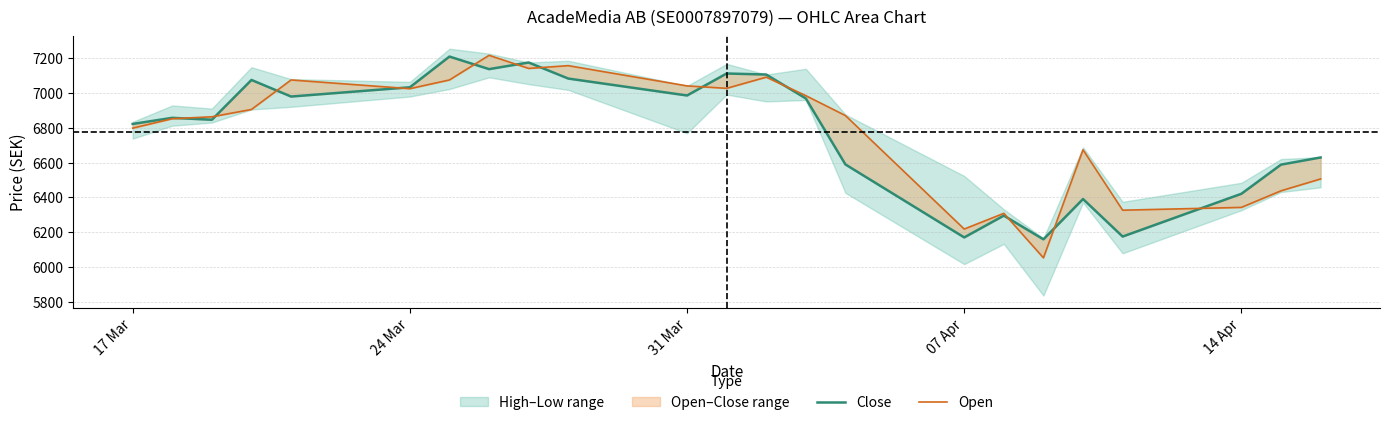

What is the difference between the maximum and minimum values in the Open series?

1160